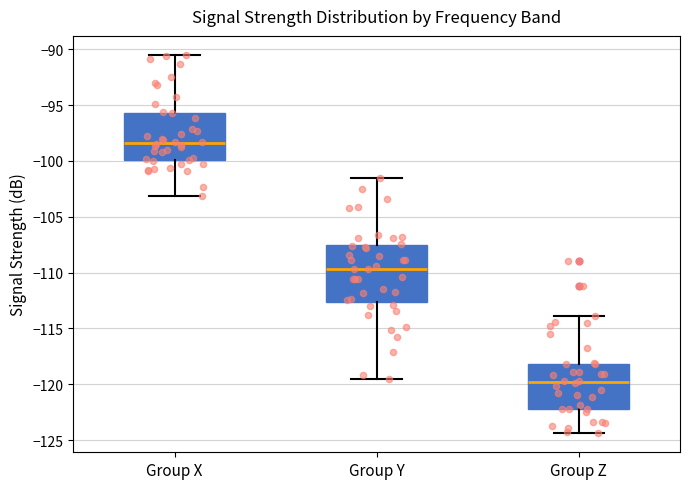

Which box's median line is the highest?

Group X